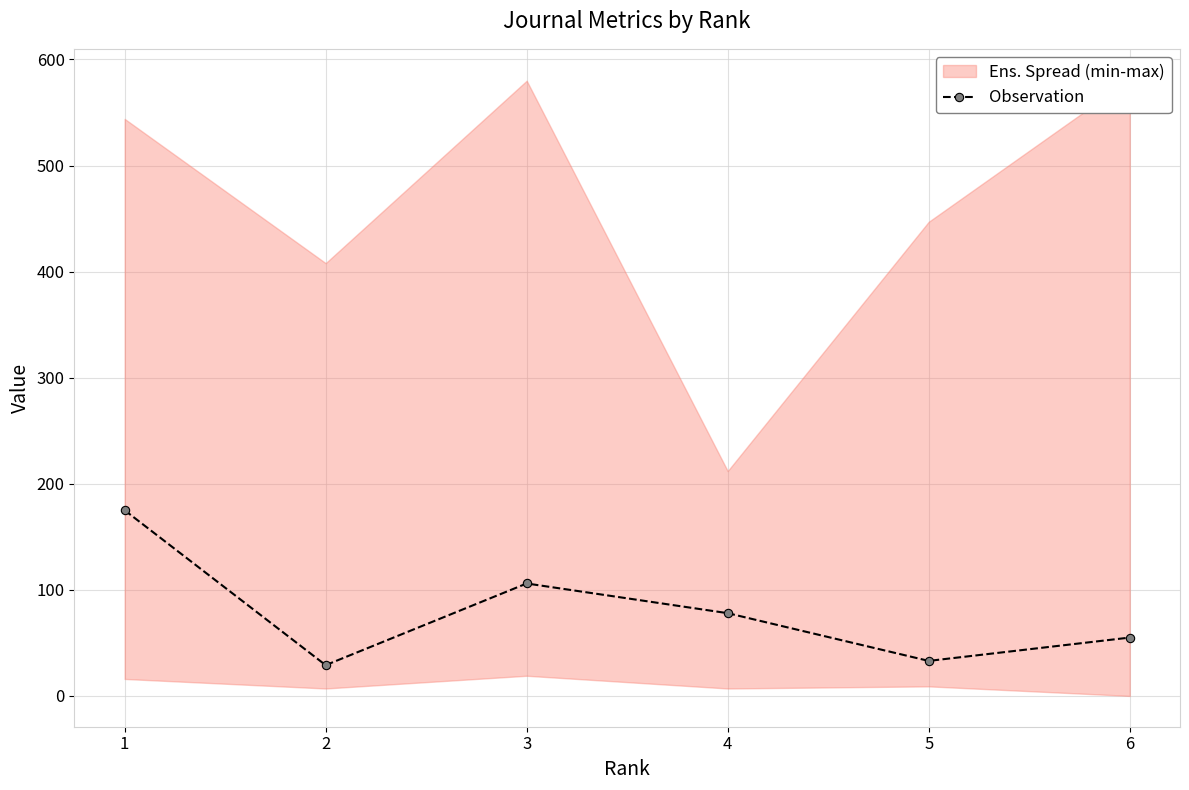

What is the average value?

79